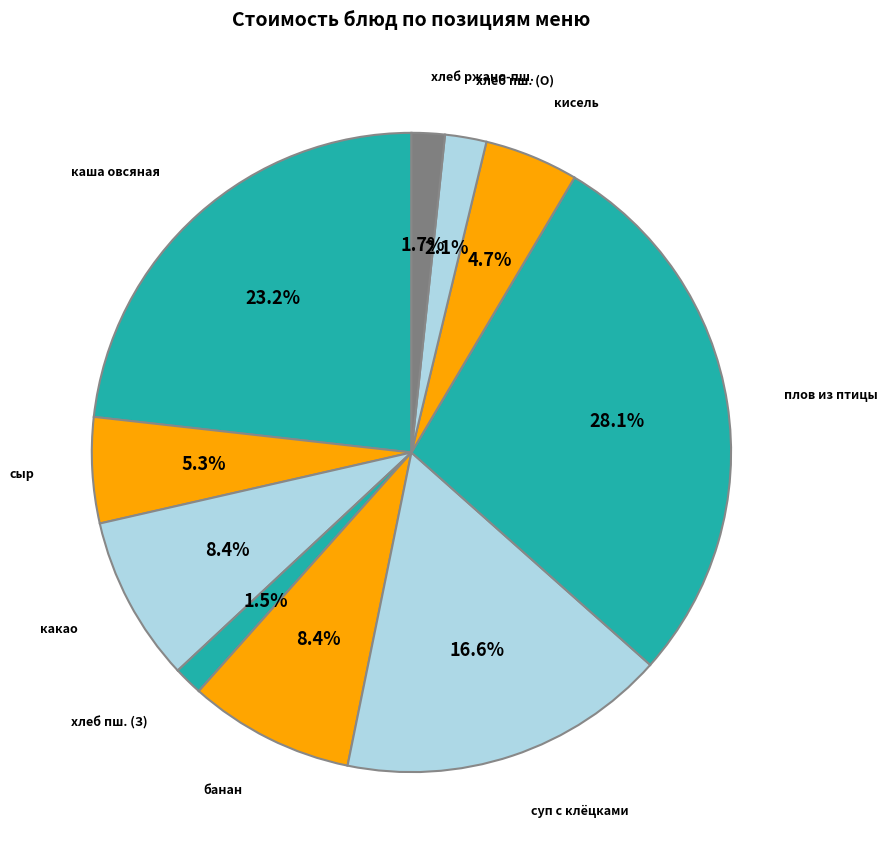

Which slice is the smallest?

хлеб пшеничный (завтрак)